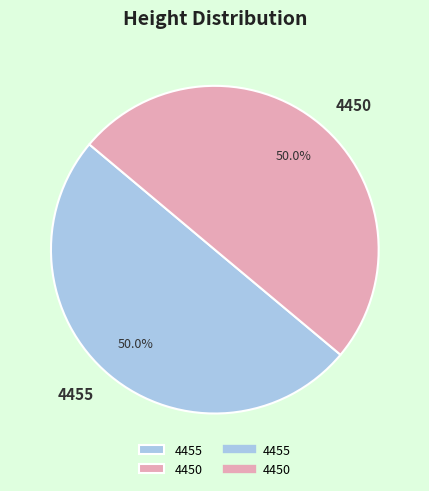

To the nearest percent, what portion does 4450 represent?

50%